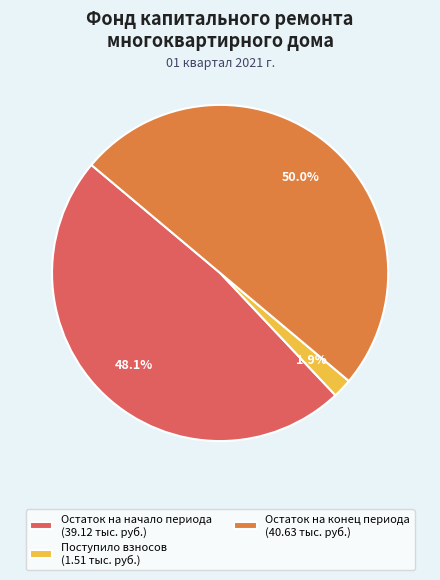

Rank the categories by value from highest to lowest.

Остаток на конец периода (40.63 тыс. руб.), Остаток на начало периода (39.12 тыс. руб.), Поступило взносов (1.51 тыс. руб.)